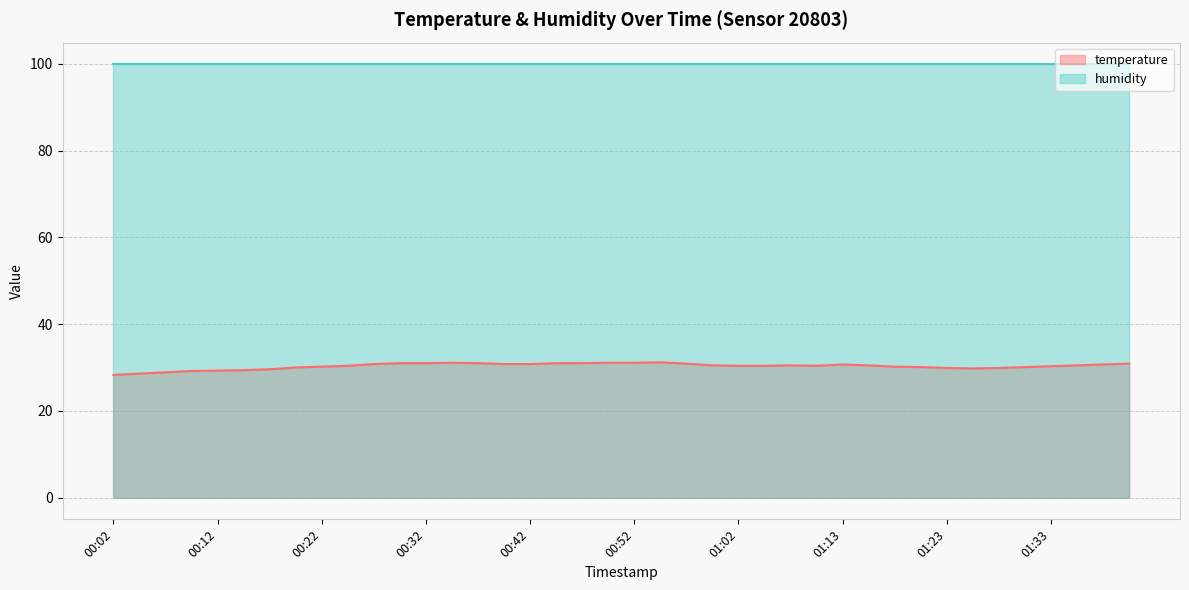

At which category does the data reach its first local valley?

01:10